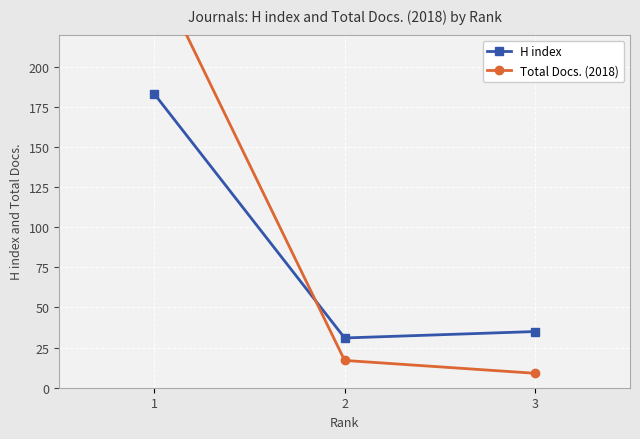

What is the spread (max minus min) of values at 1?

78